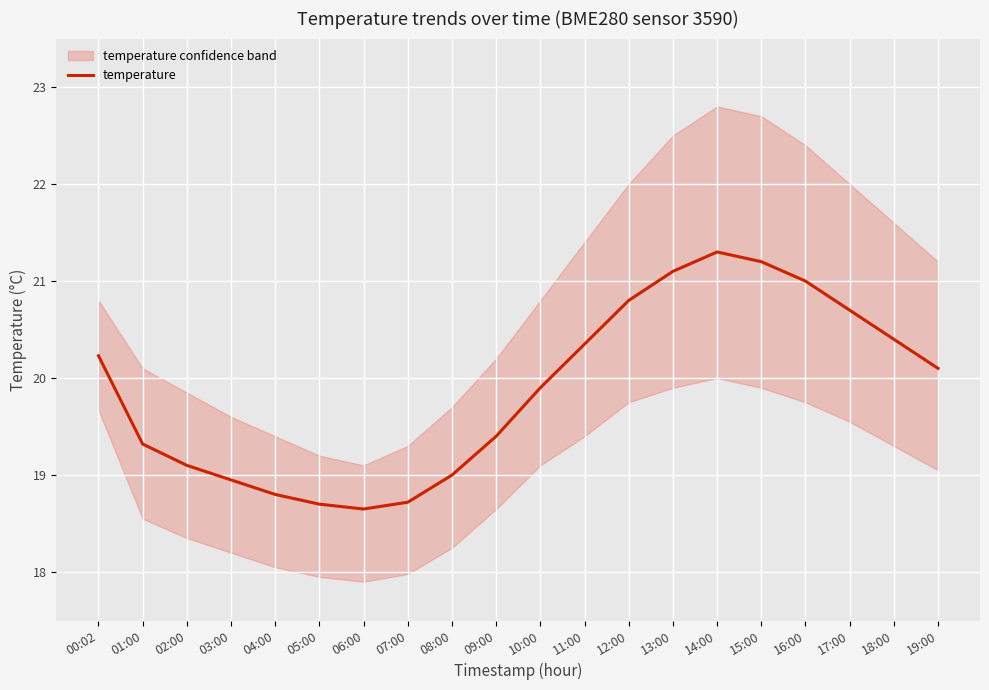

What is the value of the 15th point from the left?

21.3